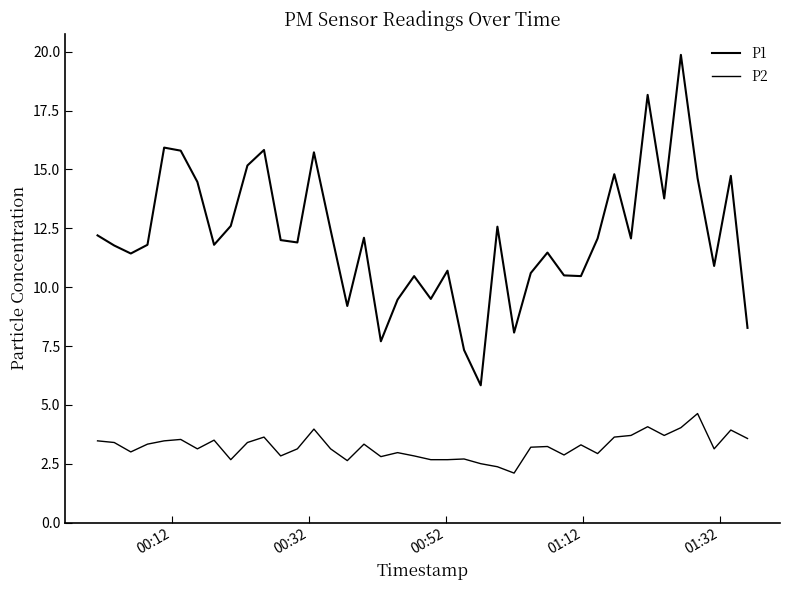

Where does the P1 series first go above 12?

00:12